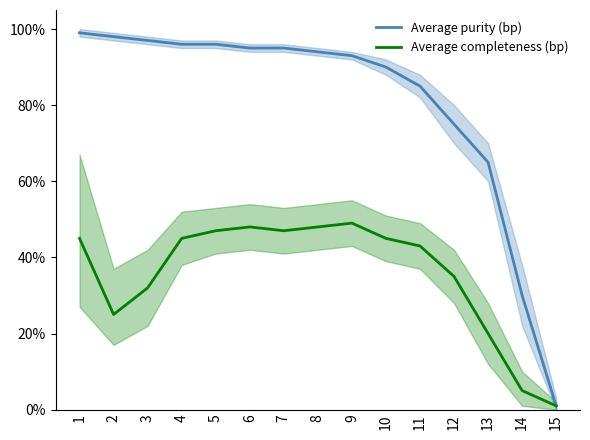

Does the chart display data point markers on the line(s)?

No